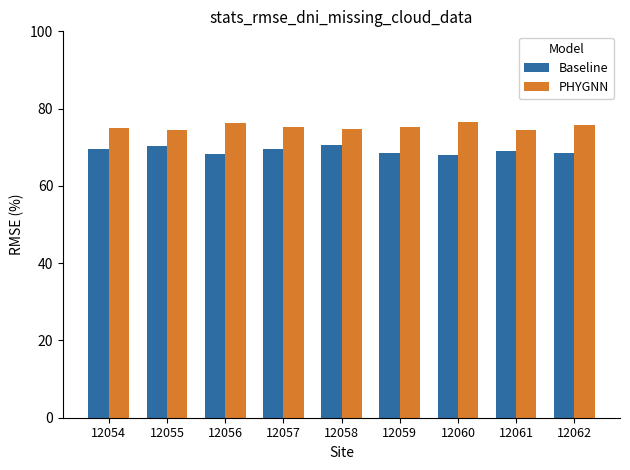

Is the value of Baseline at 12054 greater than the value of PHYGNN at 12055?

No